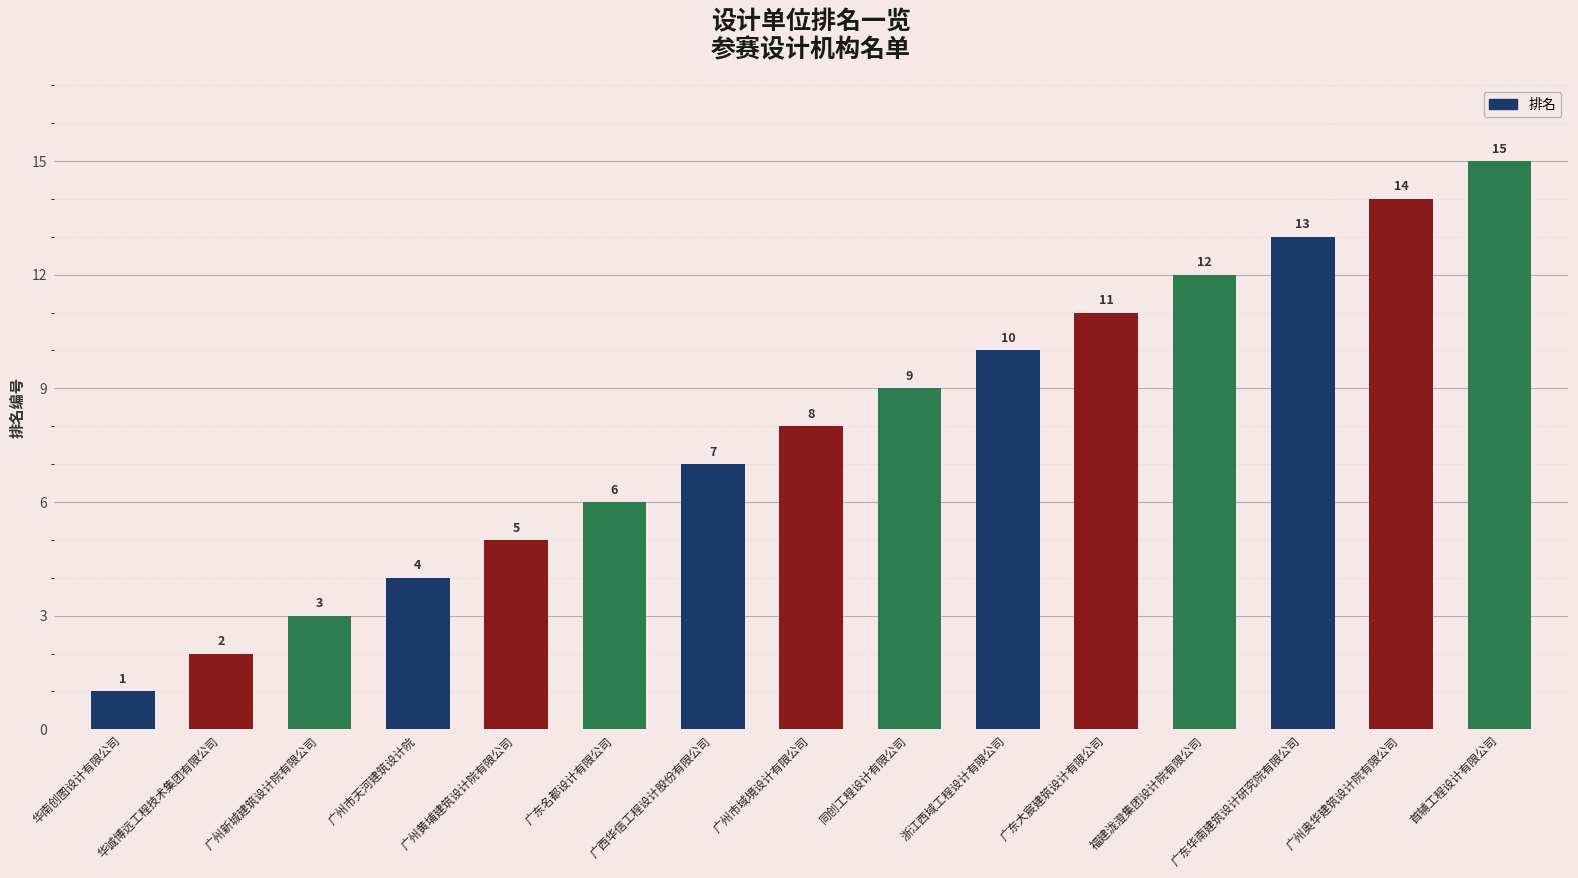

What is the change in value from 华诚博远工程技术集团有限公司 to 广州市天河建筑设计院?

+2